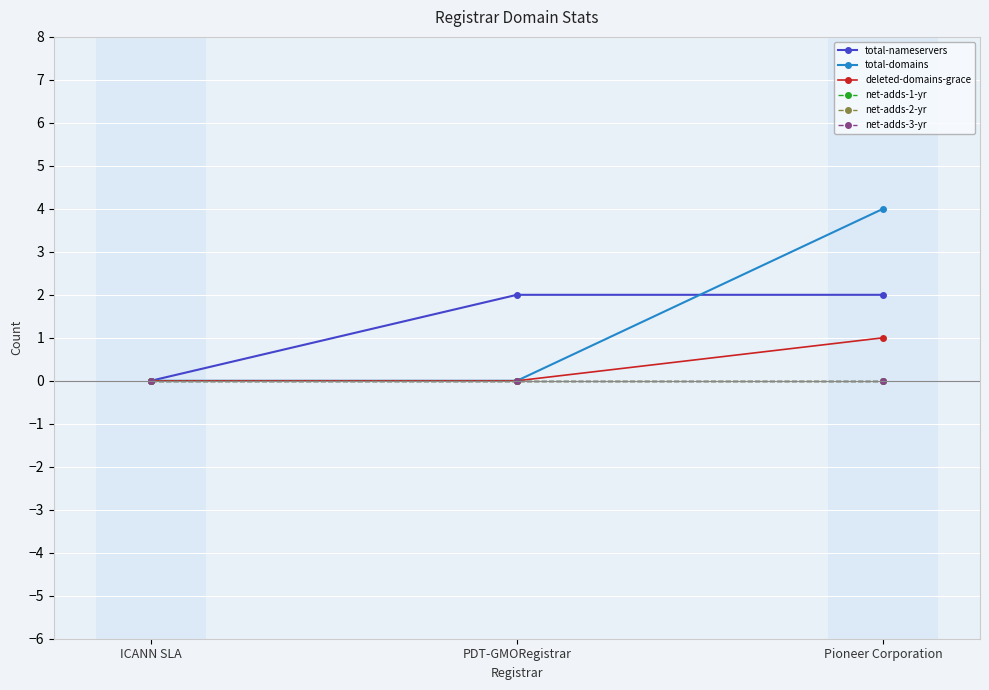

What is the total value across all series at Pioneer Corporation?

7